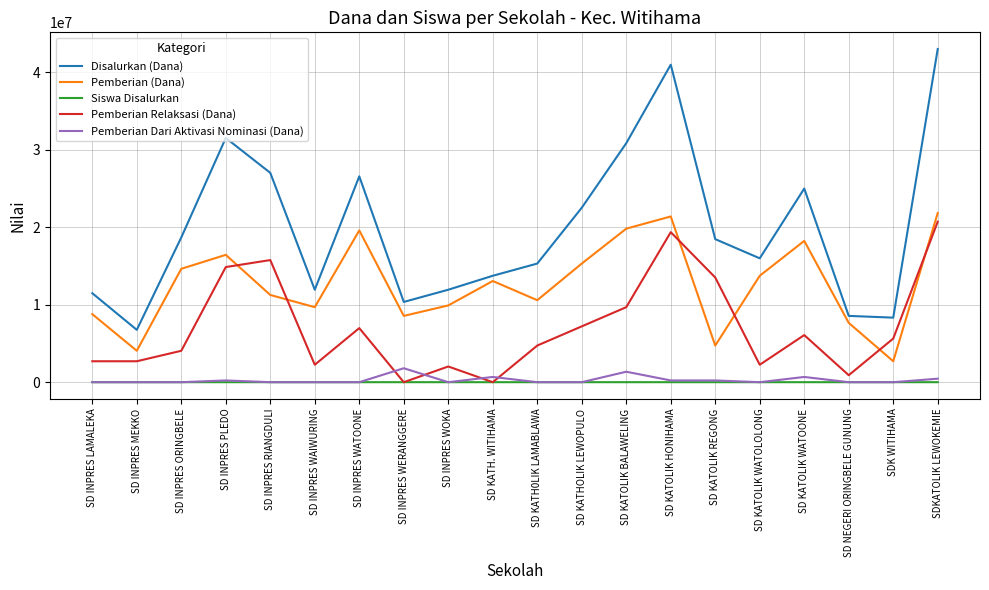

What is the average value of the Pemberian Relaksasi (Dana) series?

7065000